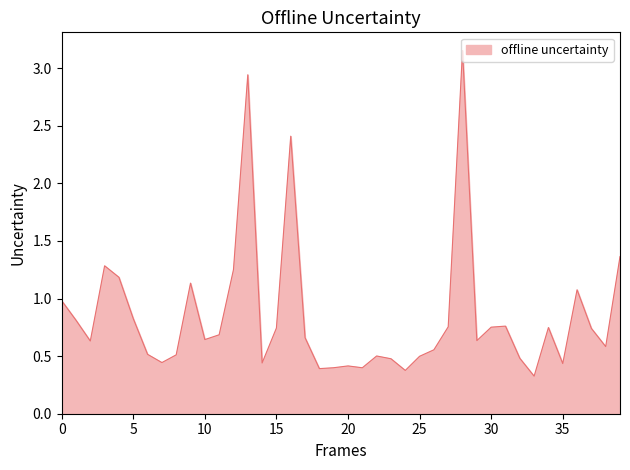

What is the minimum value shown in the chart?

0.3